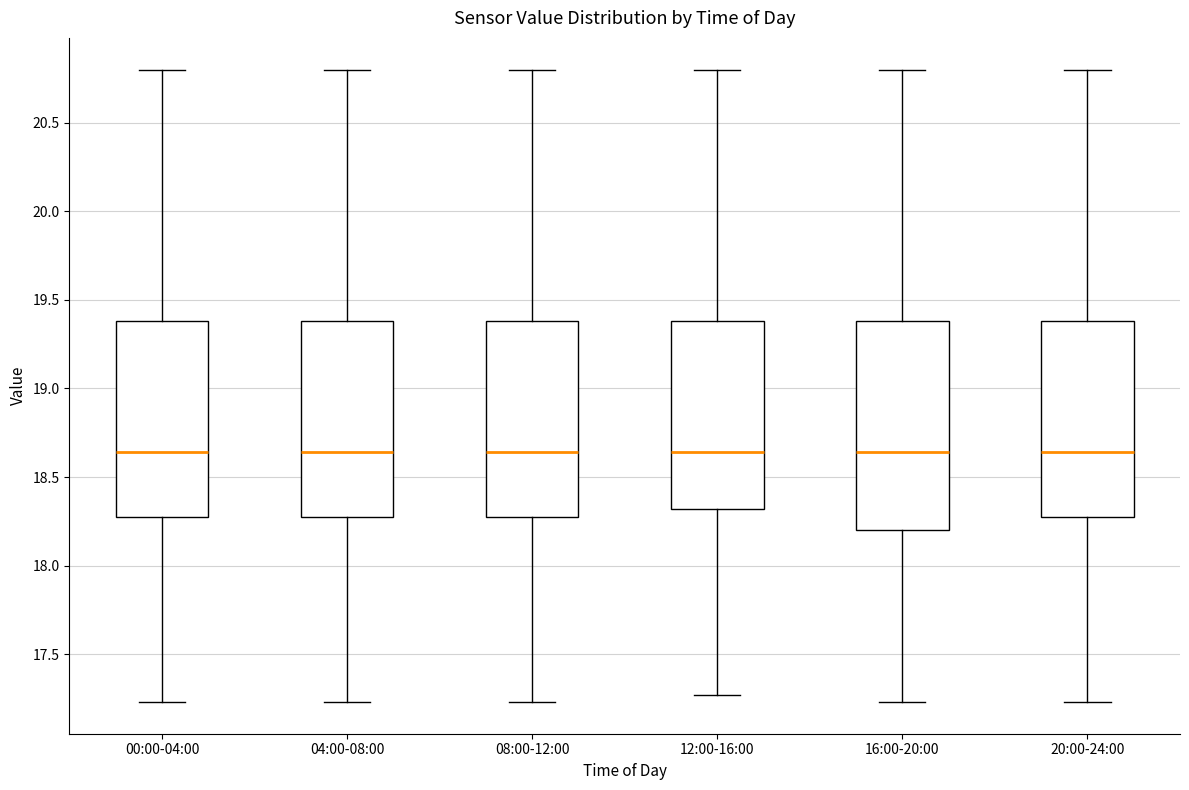

Reading left to right, read every box against the y-axis: the position of its median line, the range the box covers, and the ends of its whiskers. The values are not printed on the chart, so give them approximately, as read against the axis.

00:00-04:00: median 18.65, box 18.30 to 19.40, whiskers 17.25 to 20.80
04:00-08:00: median 18.65, box 18.30 to 19.40, whiskers 17.25 to 20.80
08:00-12:00: median 18.65, box 18.30 to 19.40, whiskers 17.25 to 20.80
12:00-16:00: median 18.65, box 18.30 to 19.40, whiskers 17.25 to 20.80
16:00-20:00: median 18.65, box 18.20 to 19.40, whiskers 17.25 to 20.80
20:00-24:00: median 18.65, box 18.30 to 19.40, whiskers 17.25 to 20.80